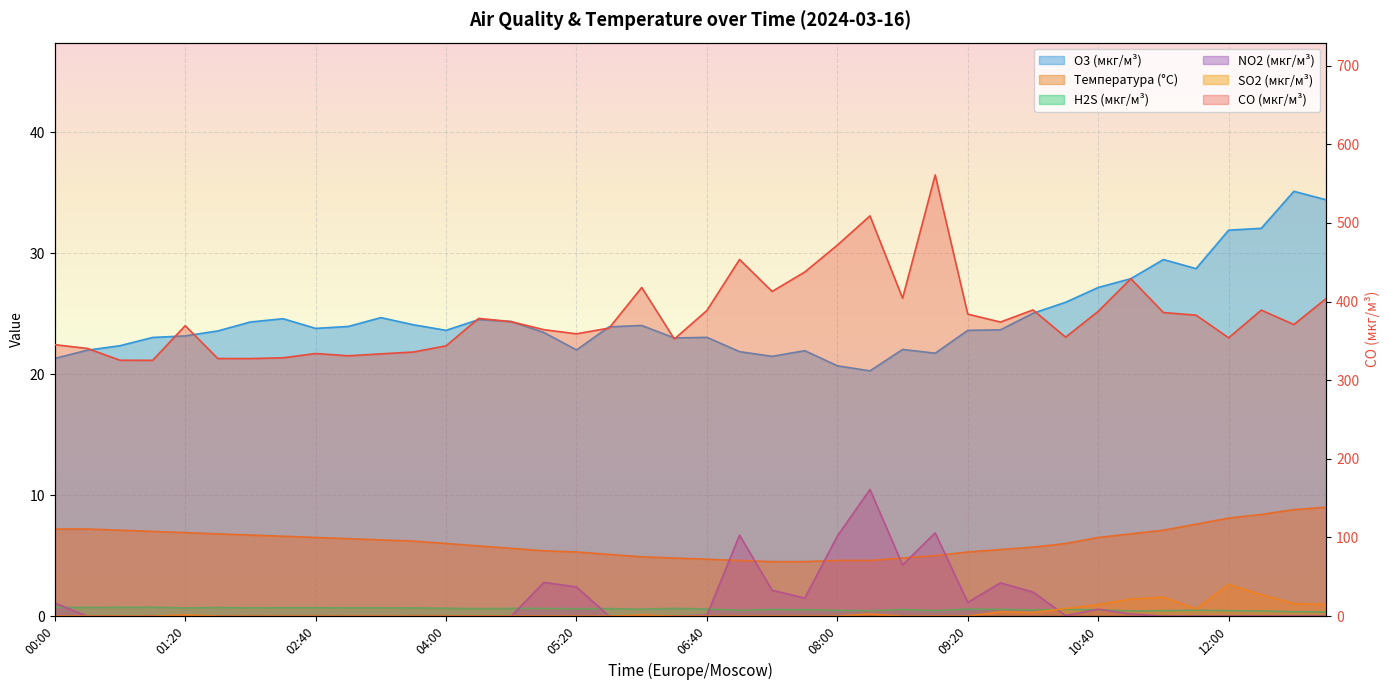

What is the sum of all NO2 (мкг/м³) values?

51.5